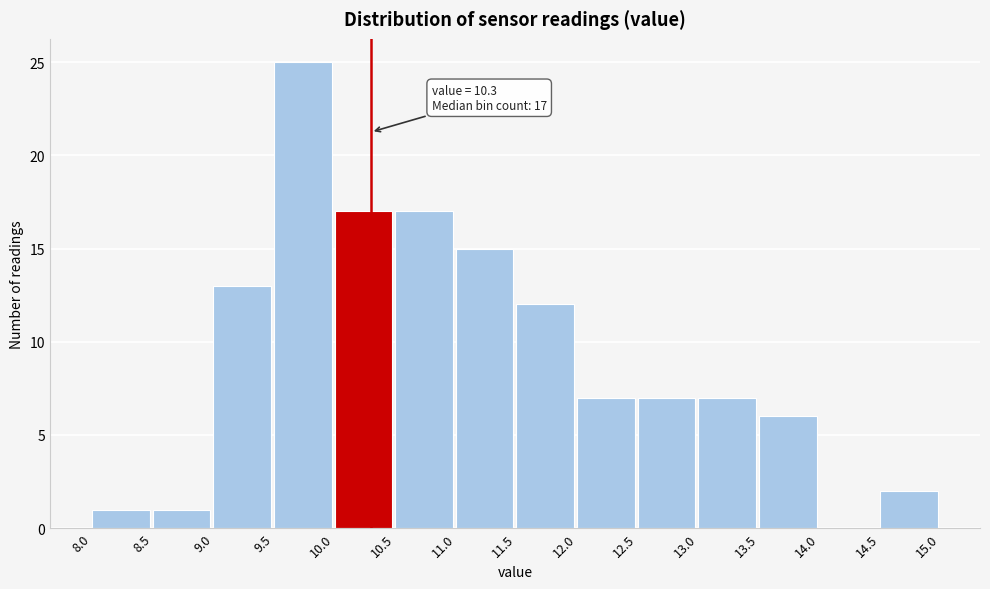

Which range on the x-axis has the tallest bar?

9.5 to 10.0